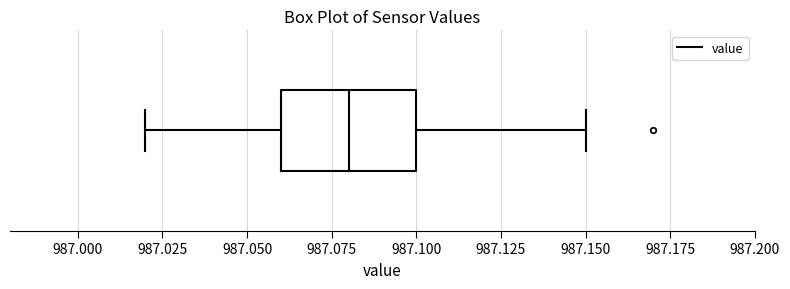

Read this box plot against the x-axis: the position of the median line, the range covered by the box, and the ends of both whiskers. The values are not printed on the chart, so give them approximately, as read against the axis.

median 987.08, box 987.06 to 987.10, whiskers 987.02 to 987.15